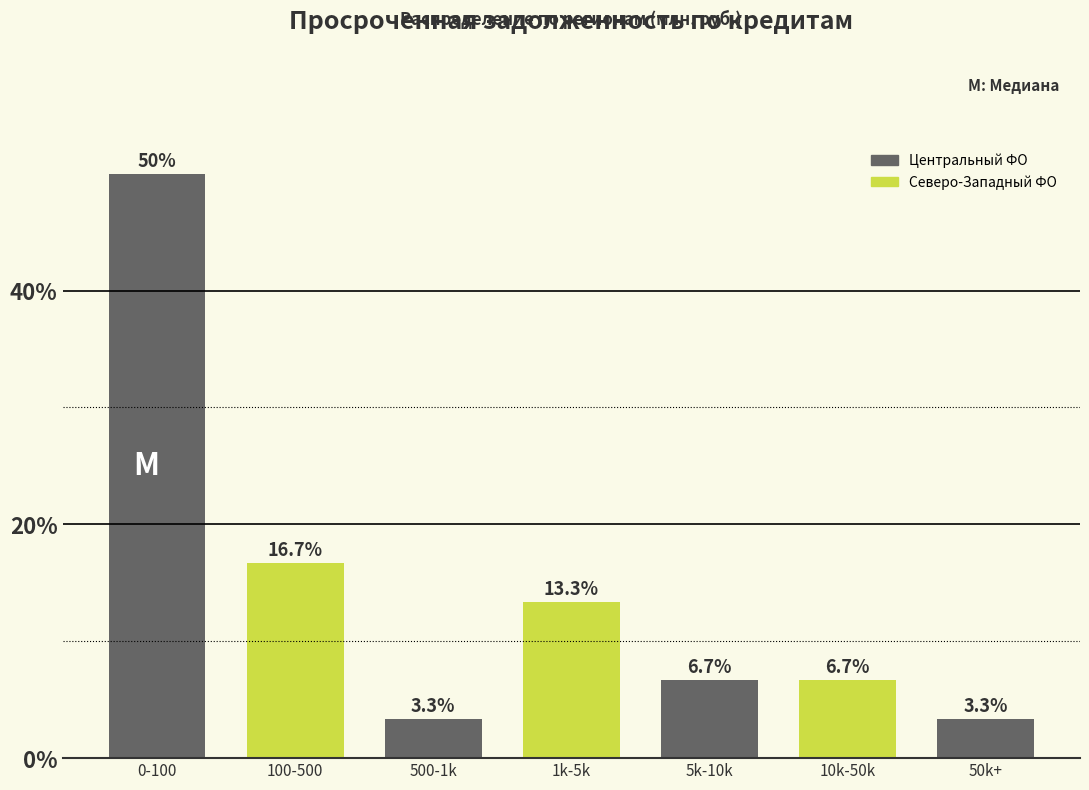

Reading right to left, what are all the values shown in this chart?

50k+=3.3	10k-50k=6.7	5k-10k=6.7	1k-5k=13.3	500-1k=3.3	100-500=16.7	0-100=50.0